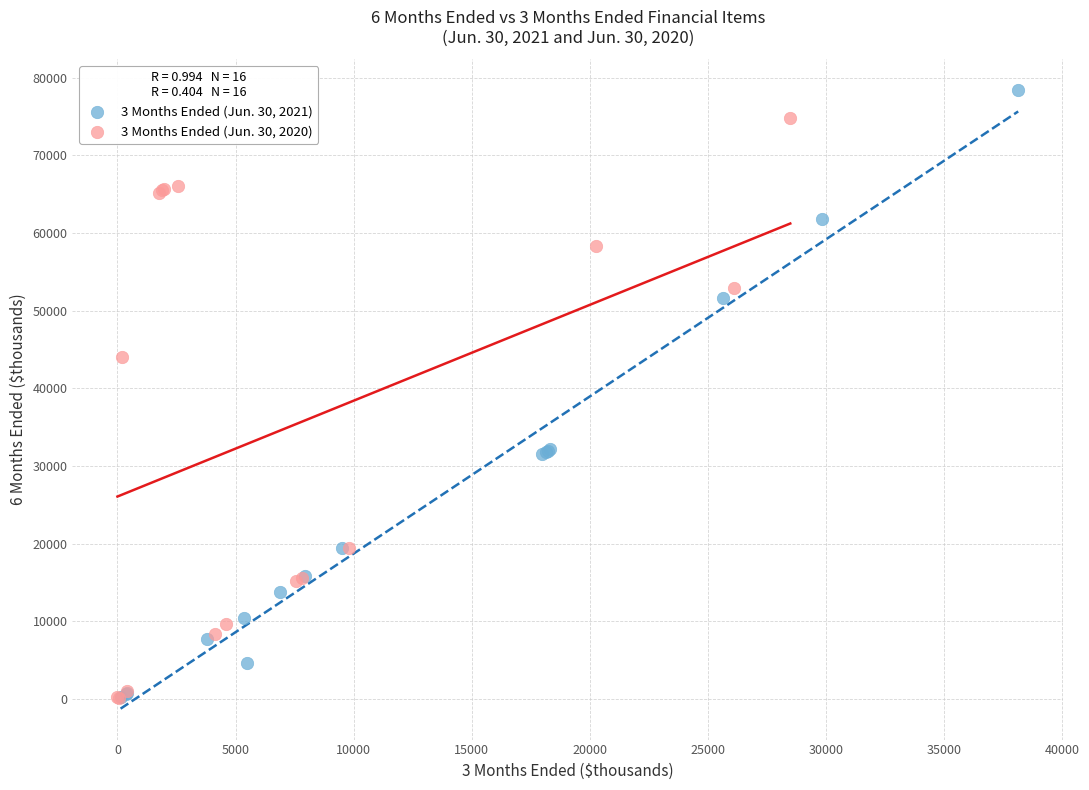

Which series has the largest Y range (max minus min)?

3 Months Ended (Jun. 30, 2021)